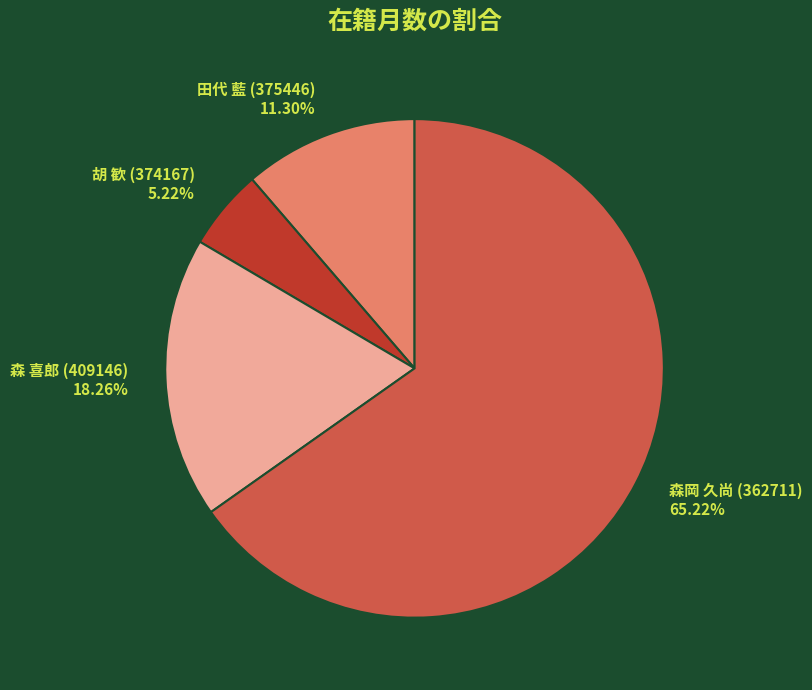

To the nearest percent, what is the difference between the largest and smallest slice percentages?

60%